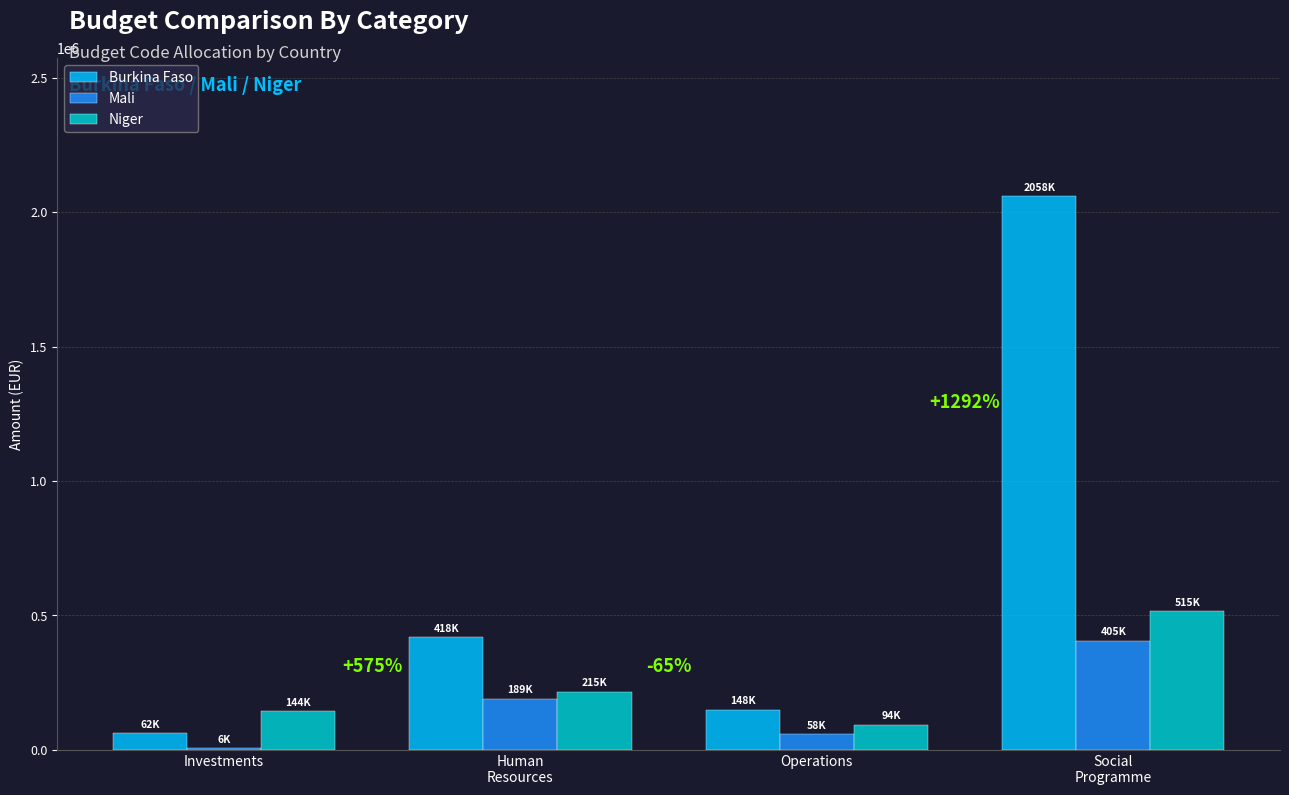

Is the value of Burkina Faso at Investments greater than the value of Mali at Social
Programme?

No